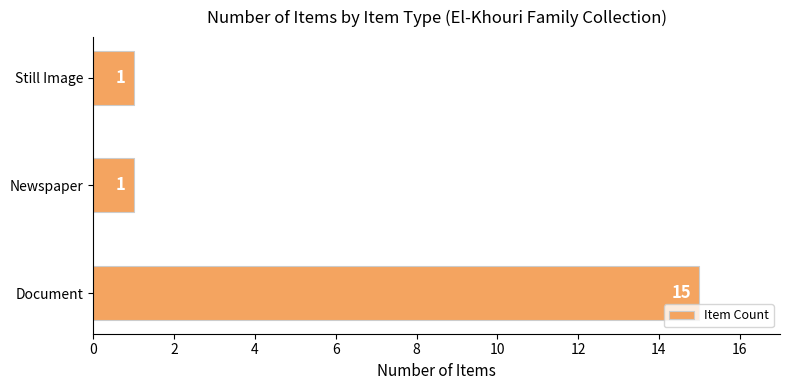

Between Document and Still Image, which is larger?

Document